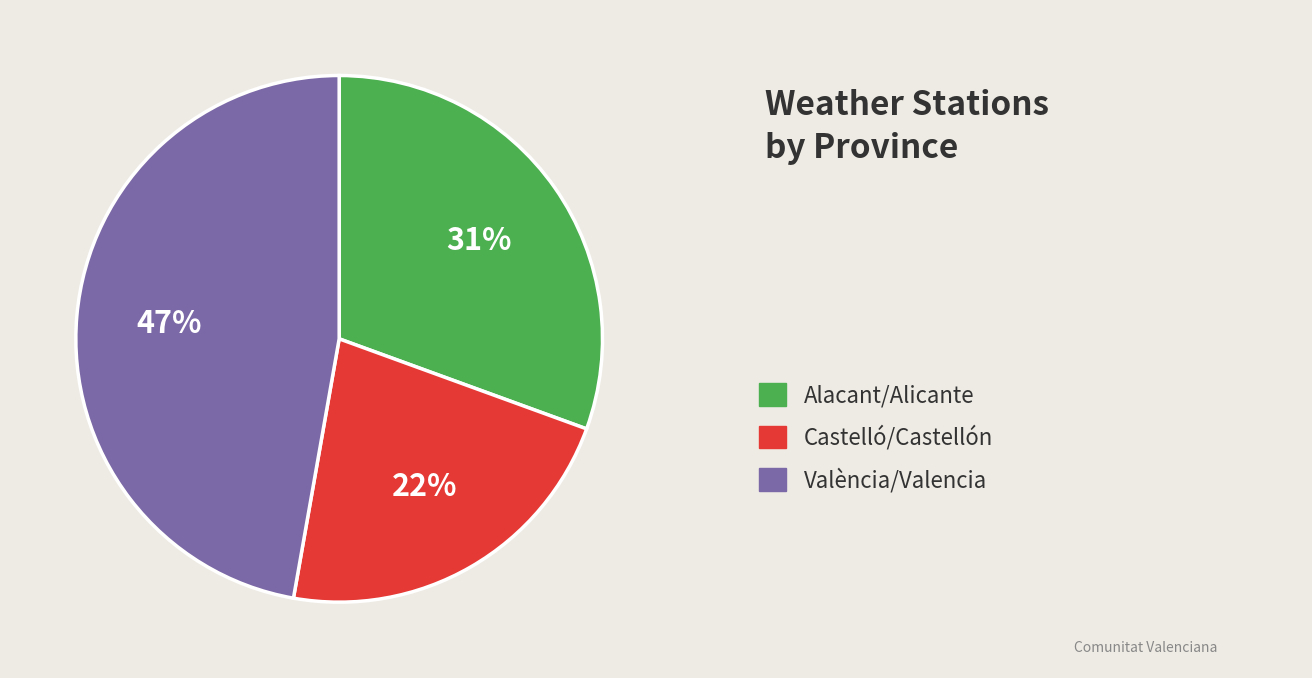

To the nearest percent, what is the average slice percentage?

33%